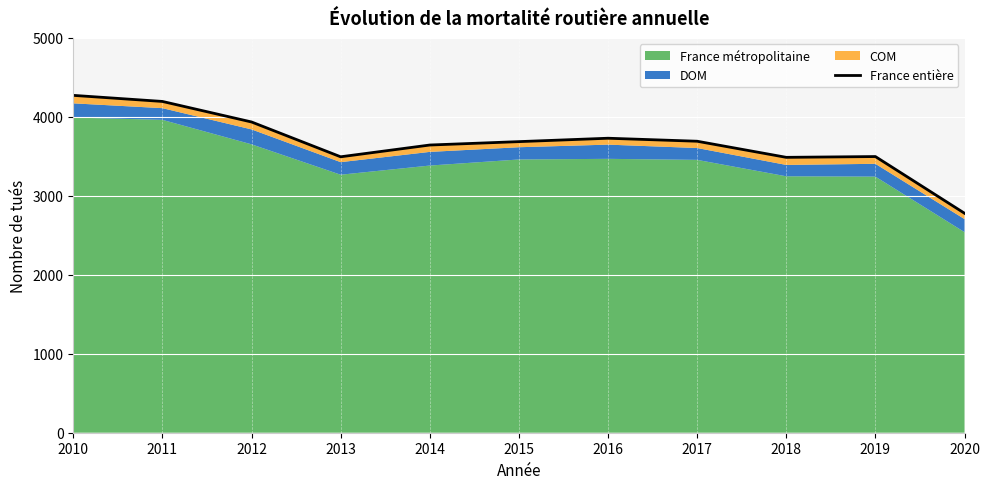

The chart shows a value of 3687 at 2015. True or false?

True